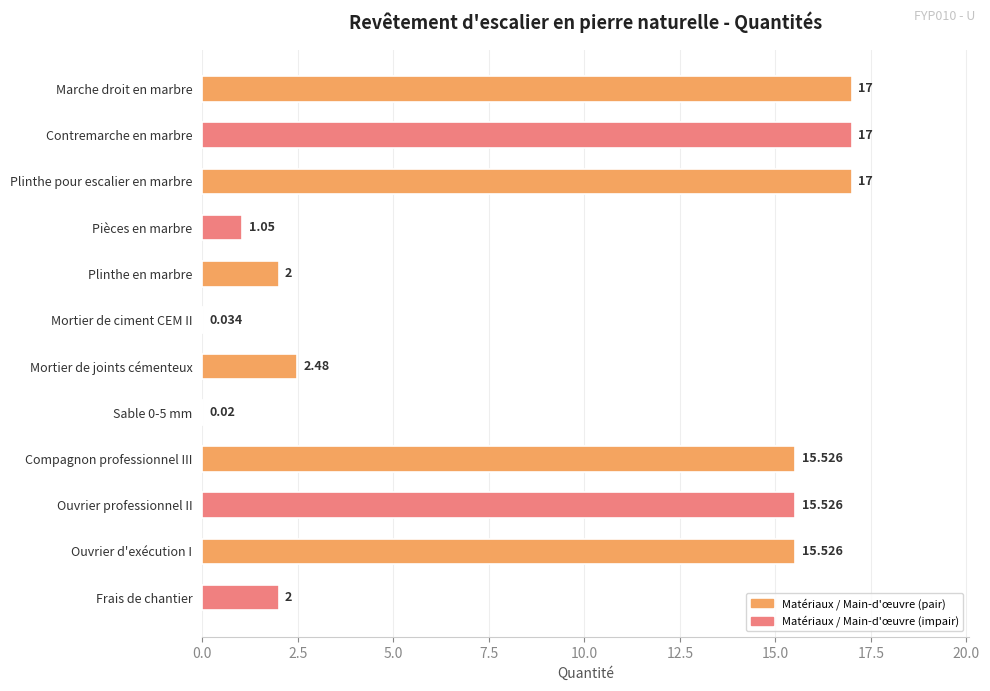

What is the greatest value displayed?

17.0